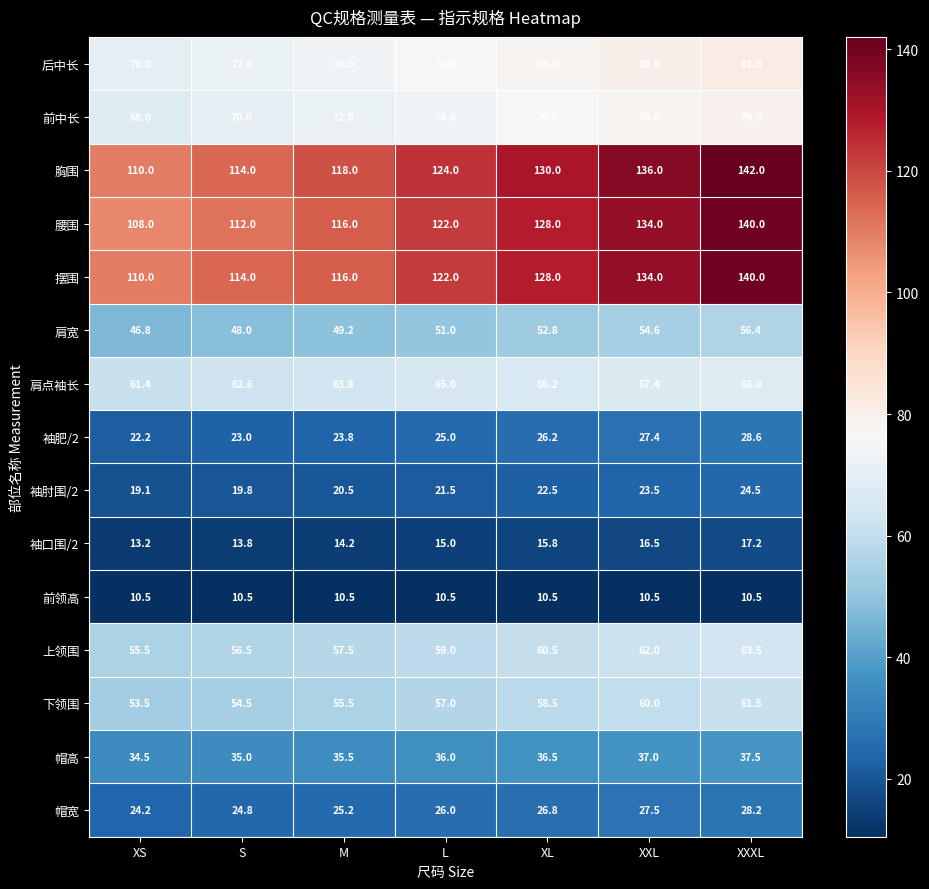

The value of 肩点袖长 at XXXL is 68.0. True or false?

True